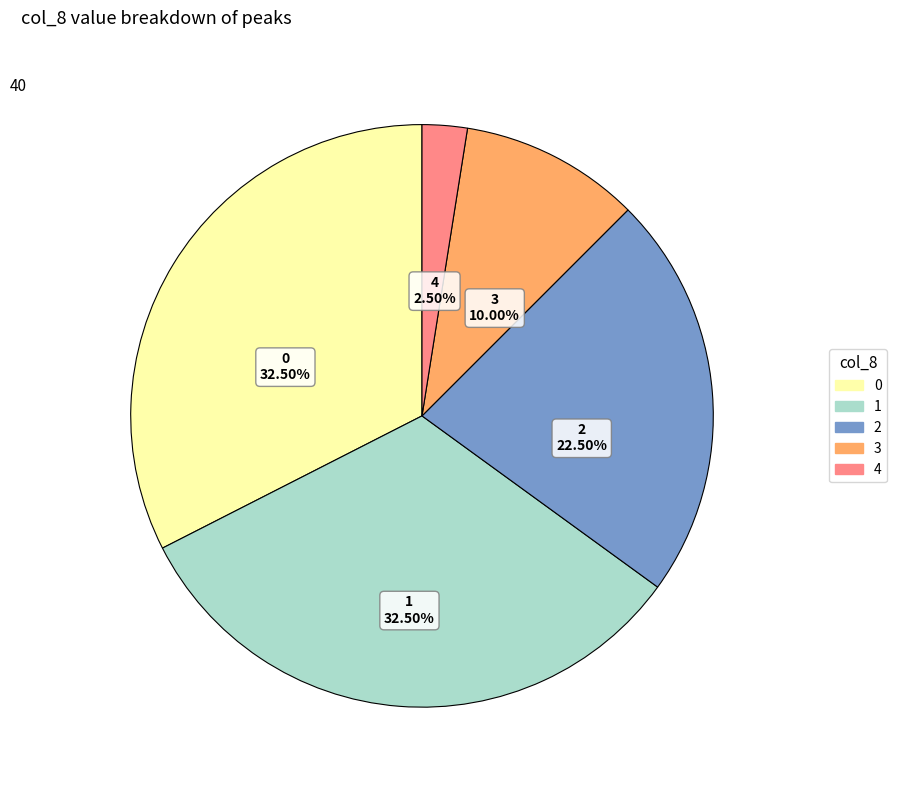

What is the ratio of the value at 0 to the value at 3?

3.2